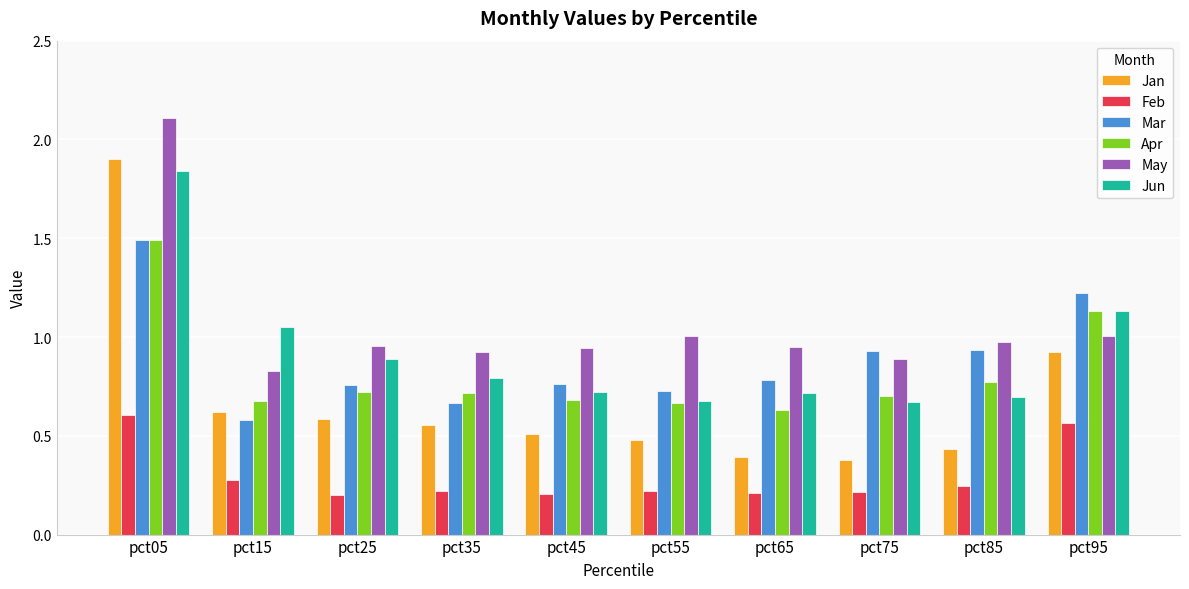

What is the greatest value displayed?

2.1